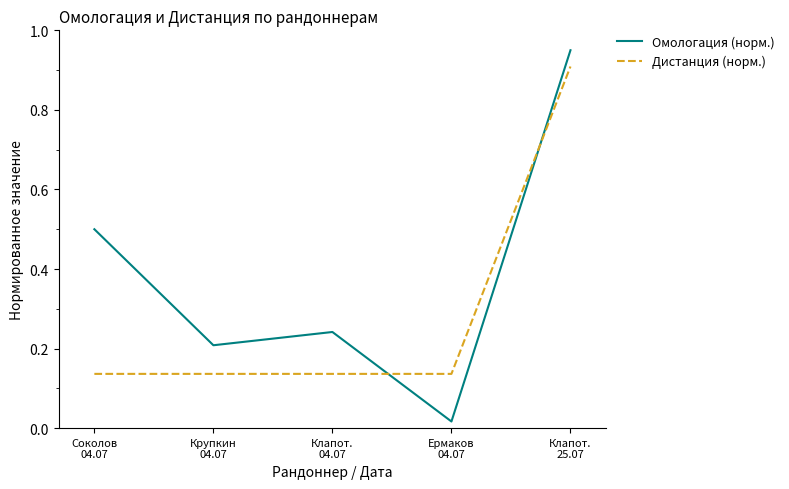

How many lines are shown in the chart?

2